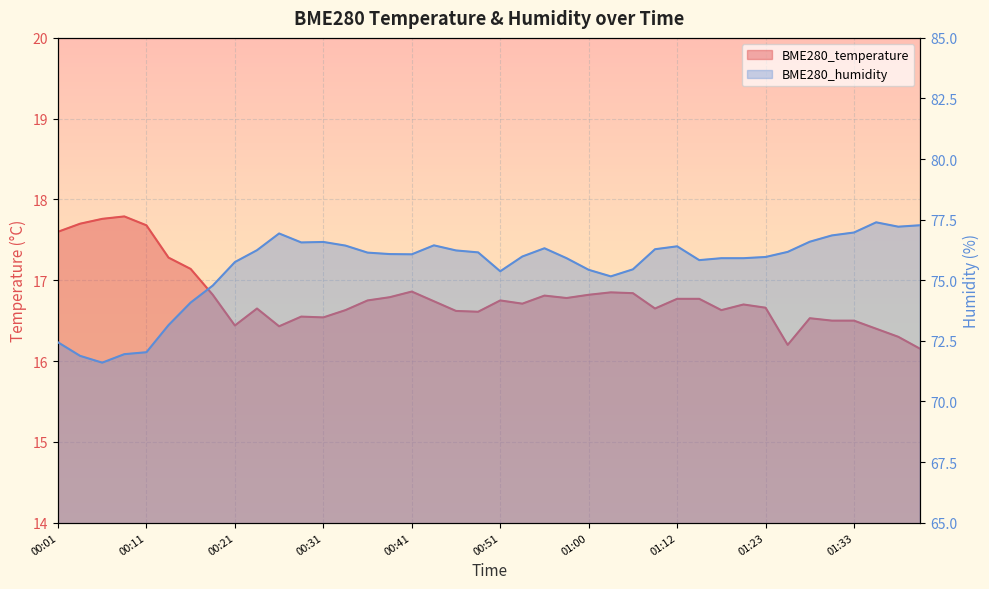

What is the label of the 15th point from the left?

00:36